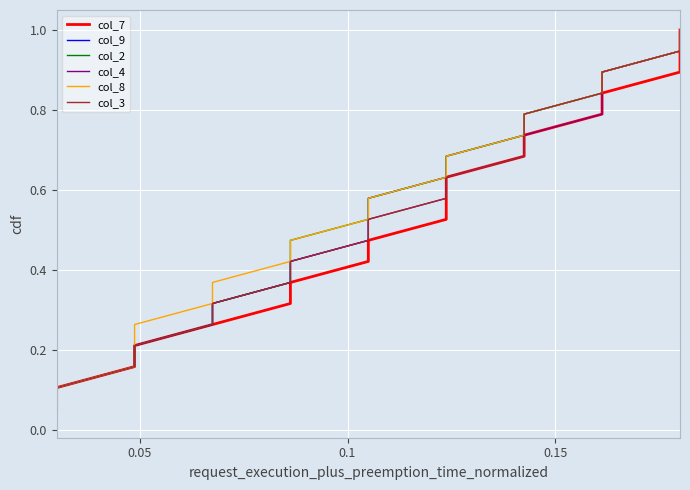

What is the value of the col_7 point at the 6th from the left?

0.3